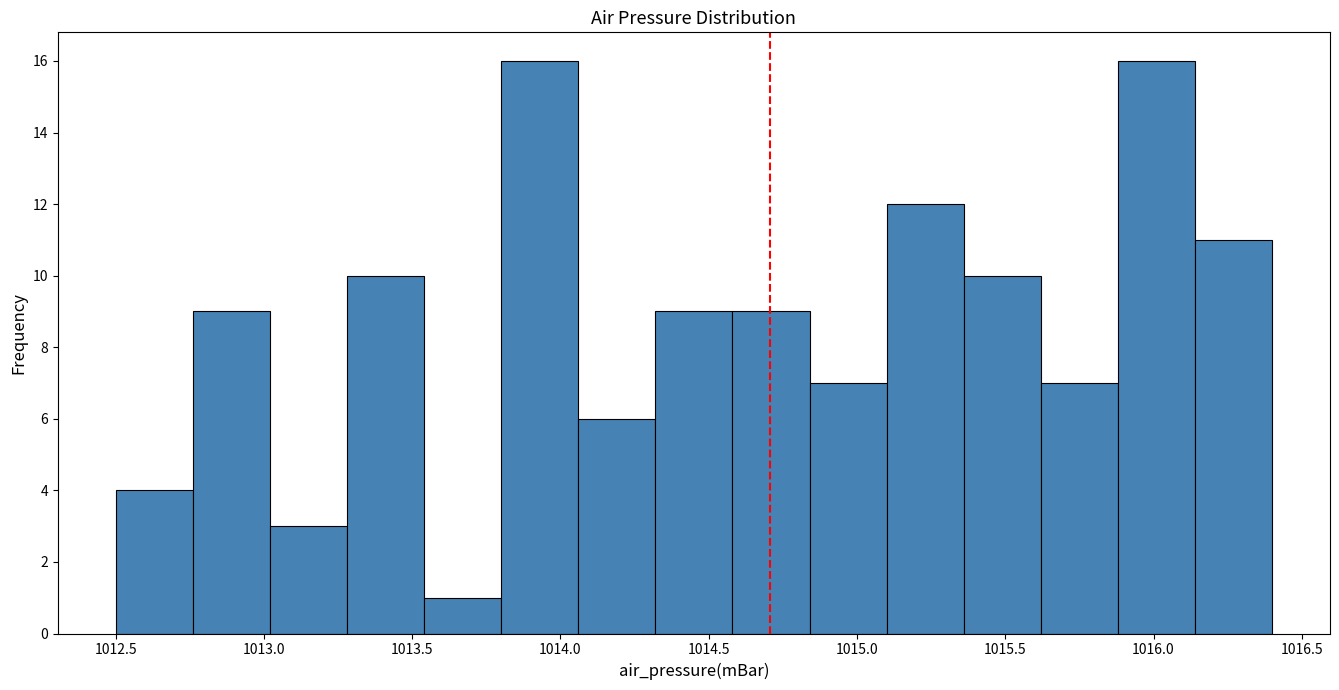

Reading left to right, transcribe this chart: for each bar, give the range it covers on the x-axis and its height. Neither the bar edges nor the heights are printed on the chart, so give them approximately, as read against the axes.

1012.50 to 1012.76: 4
1012.76 to 1013.02: 9
1013.02 to 1013.28: 3
1013.28 to 1013.54: 10
1013.54 to 1013.80: 1
1013.80 to 1014.06: 16
1014.06 to 1014.32: 6
1014.32 to 1014.58: 9
1014.58 to 1014.84: 9
1014.84 to 1015.10: 7
1015.10 to 1015.36: 12
1015.36 to 1015.62: 10
1015.62 to 1015.88: 7
1015.88 to 1016.14: 16
1016.14 to 1016.40: 11